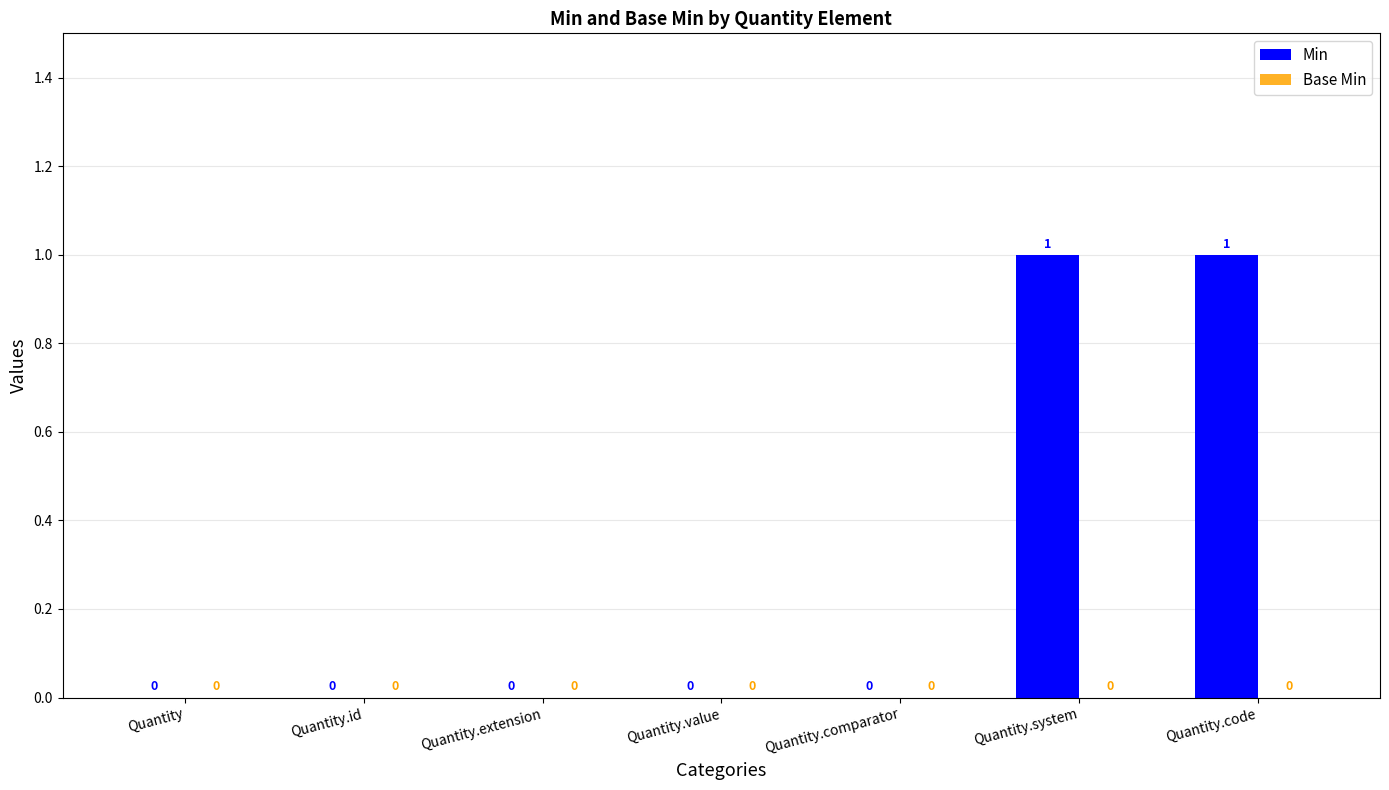

Is it true that the value at Quantity.extension is 0?

True